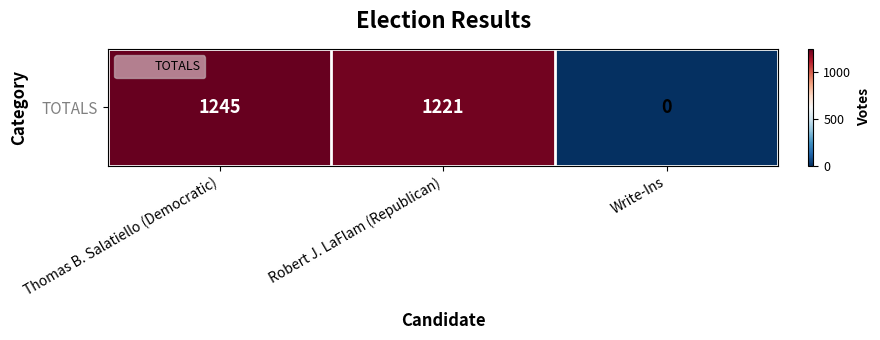

How many values are above zero?

2